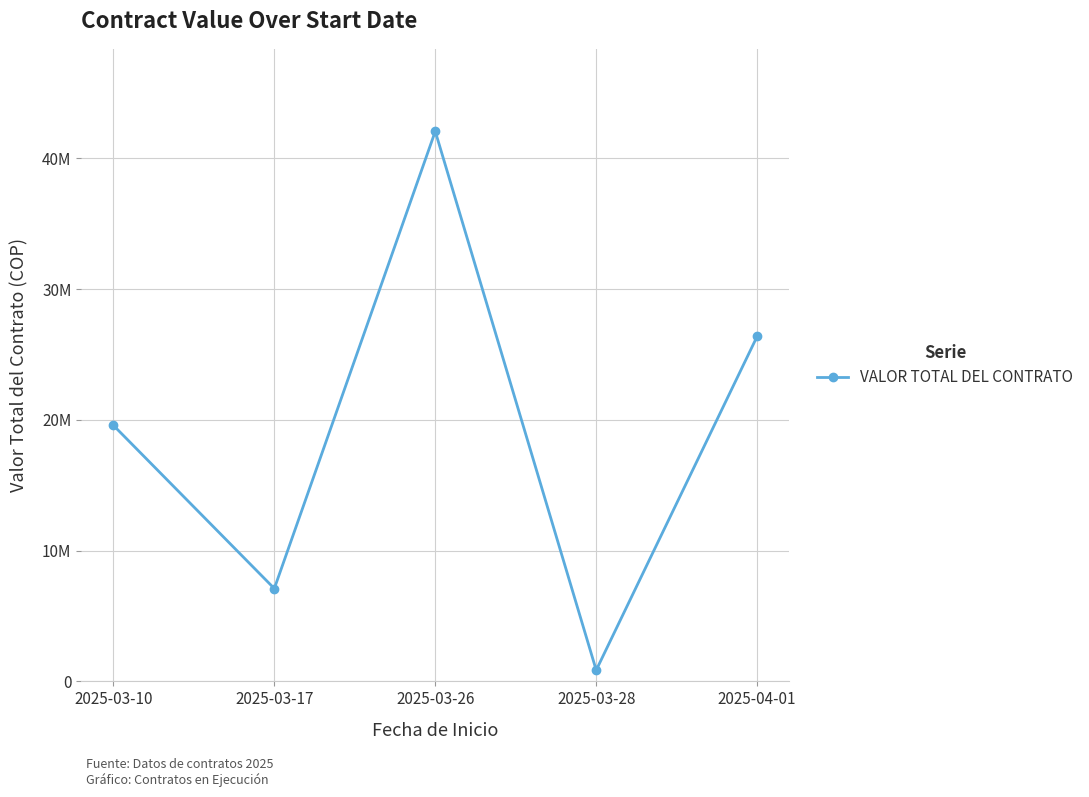

Approximately how many times larger is the value at 2025-03-17 compared to 2025-03-28?

8.3